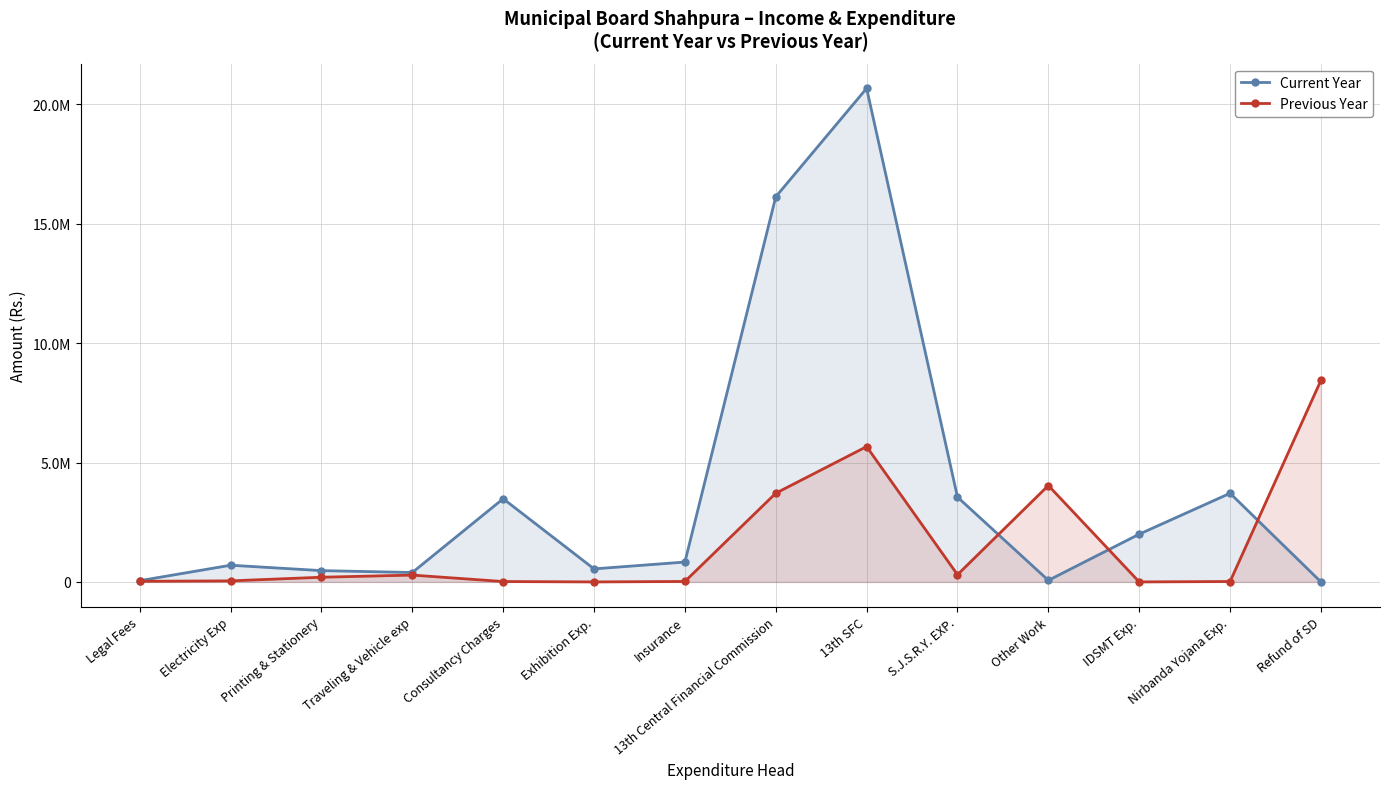

Rank the series at Legal Fees from highest to lowest value.

Current Year, Previous Year